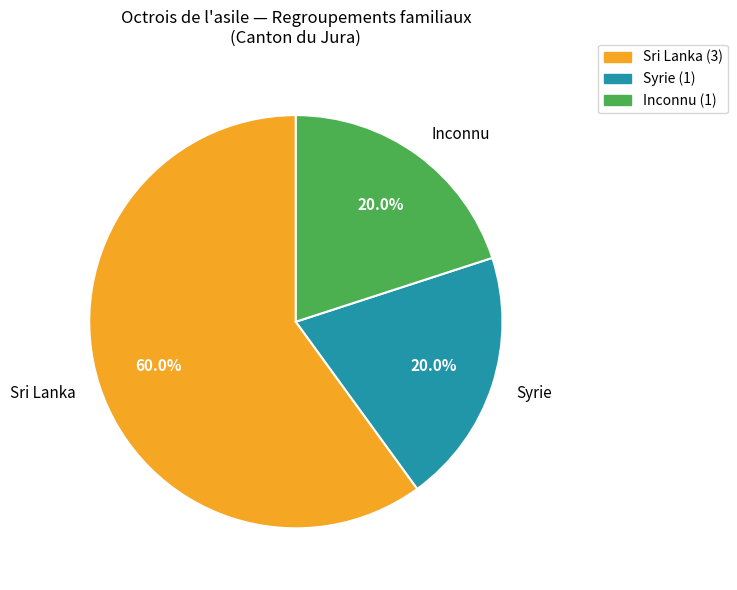

What percentage is NOT represented by Syrie?

80.0%